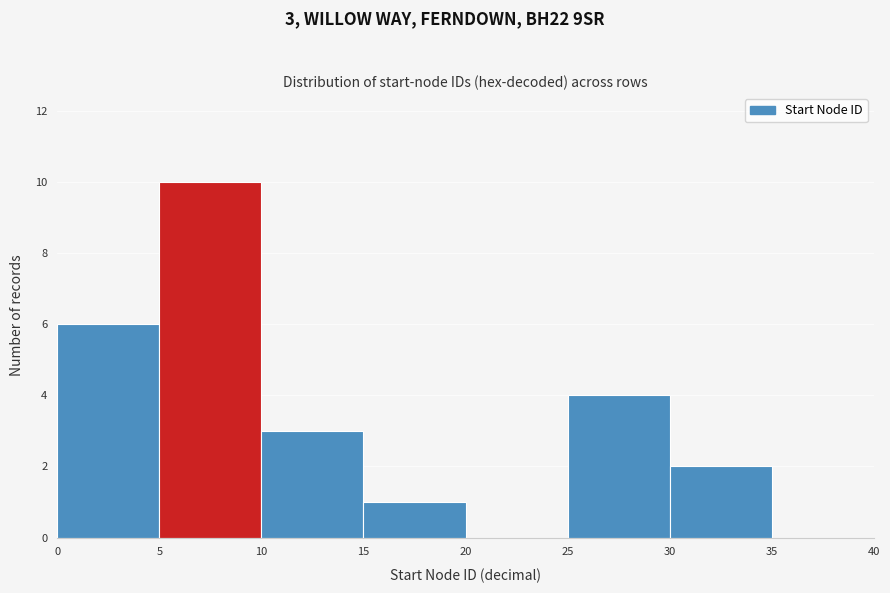

Over which range of the x-axis is the bar tallest?

5 to 10